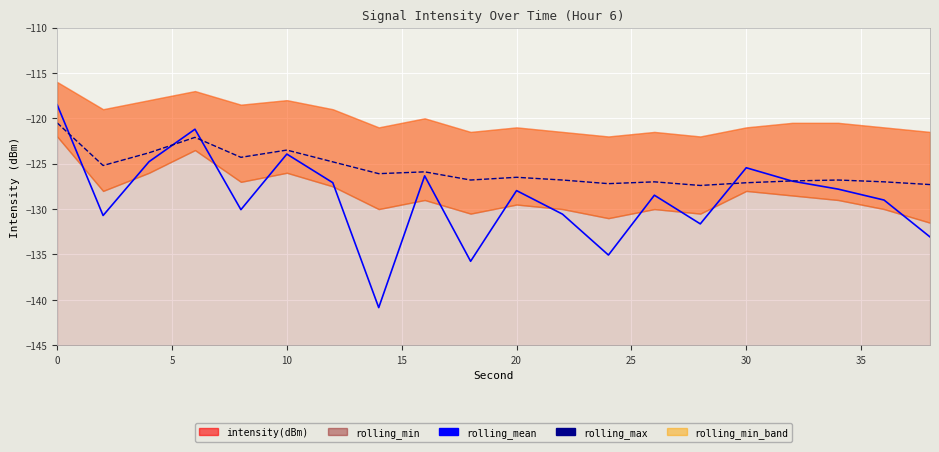

Which has a higher value, 30 or 10?

10